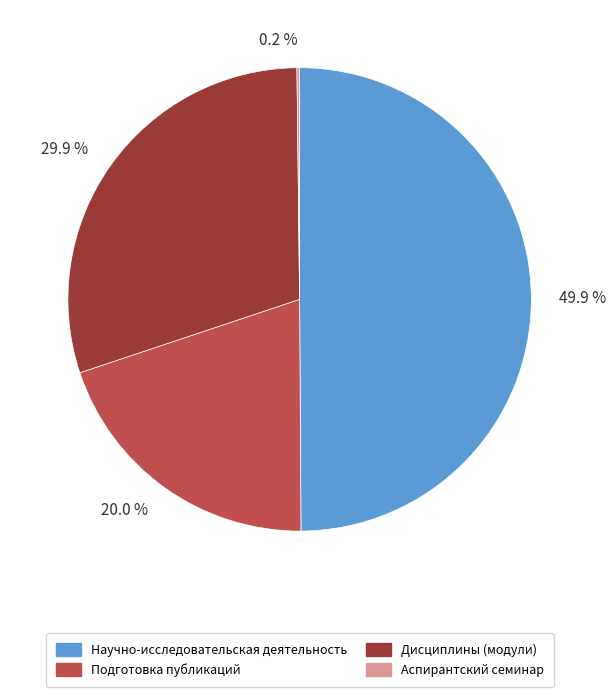

Do 49.9 % and 29.9 % together represent more than half of the pie?

Yes